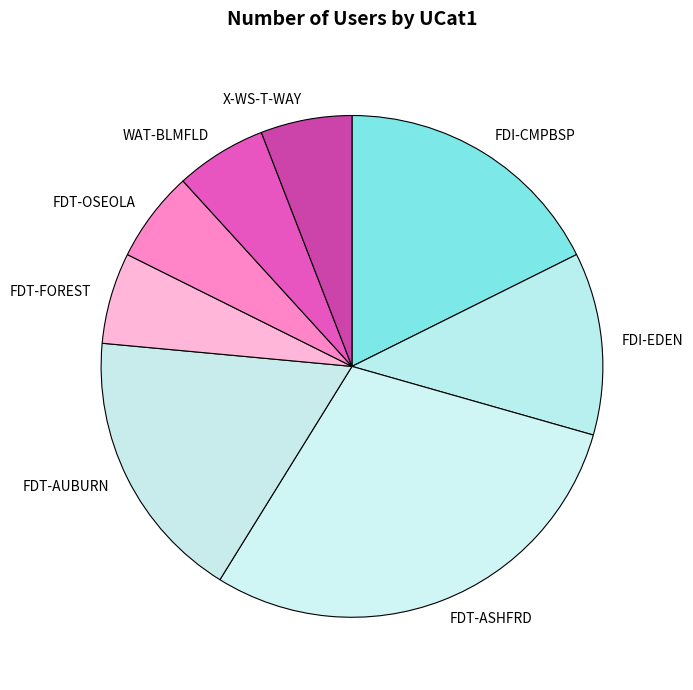

What is the largest slice in the pie chart?

FDT-ASHFRD